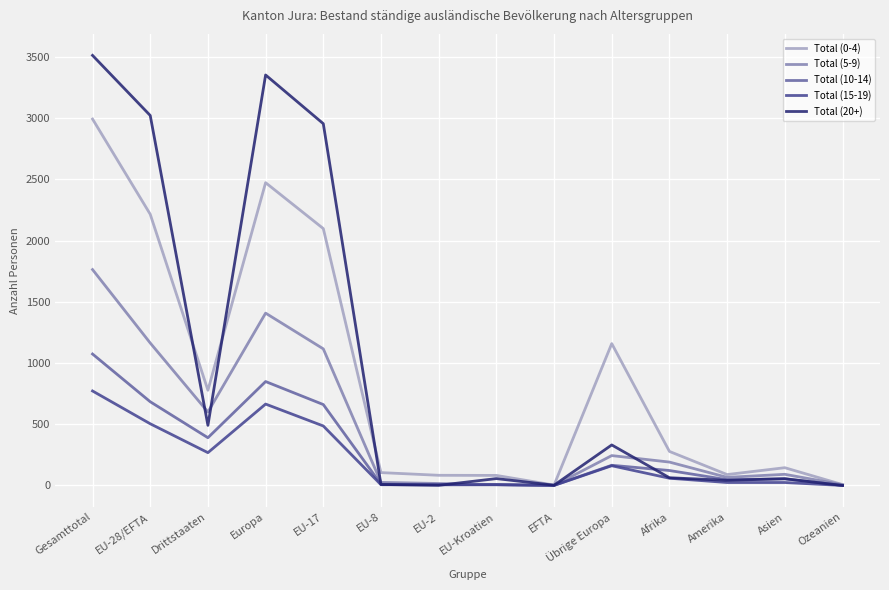

What position from the left is EU-17?

5